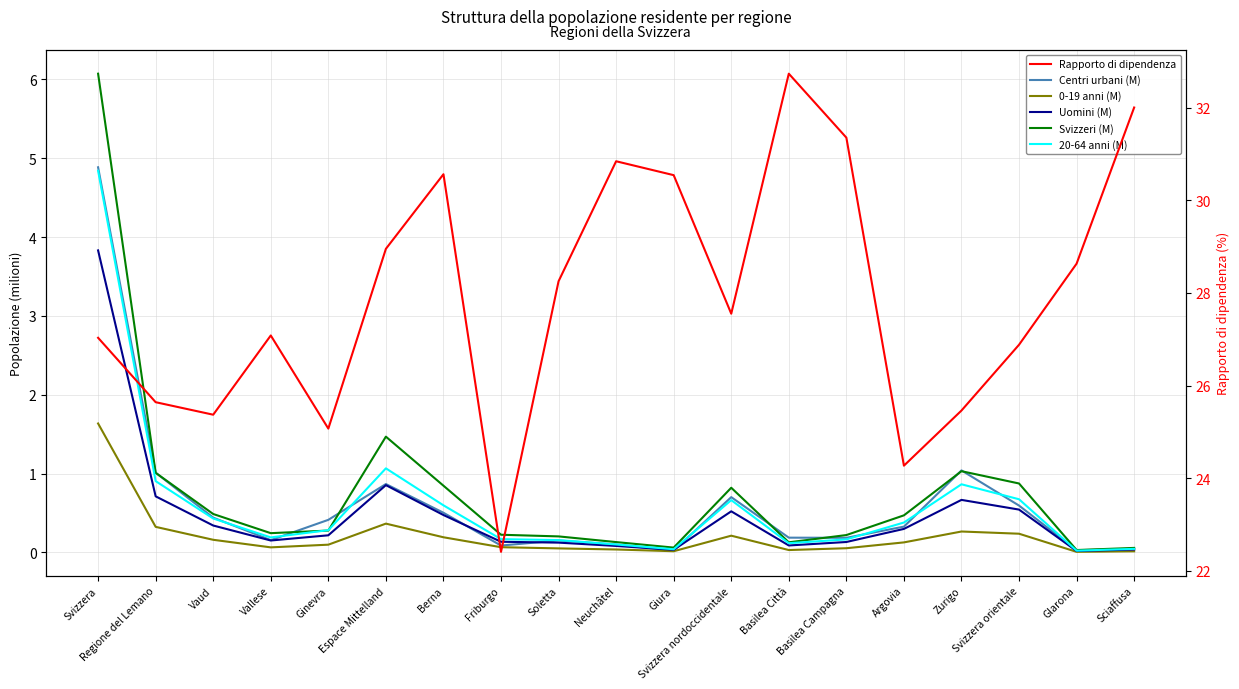

The Rapporto di dipendenza series shows 30.8 at Neuchâtel. True or false?

True